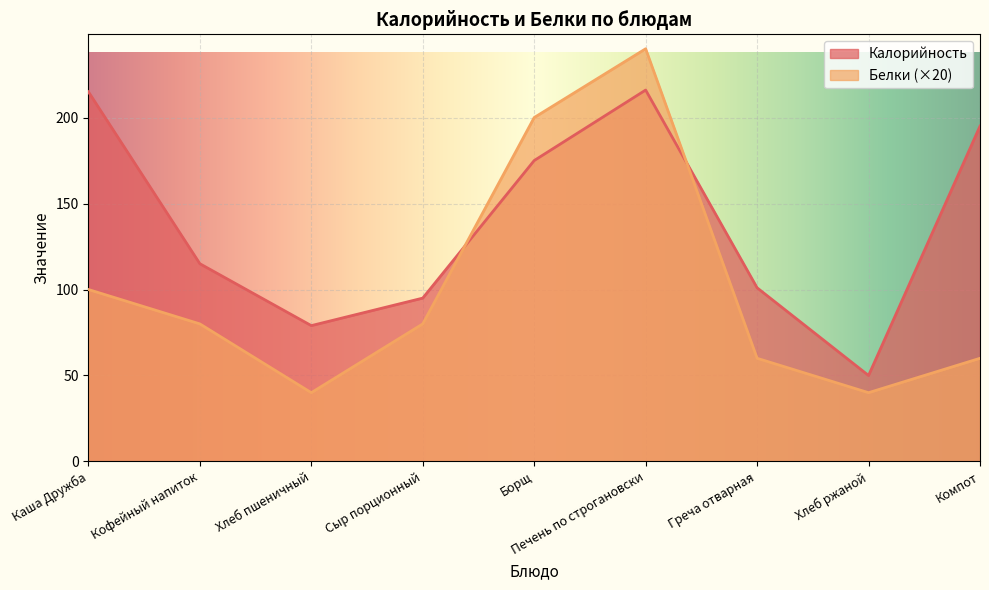

What are all the series names shown in the legend?

Калорийность, Белки (×20)